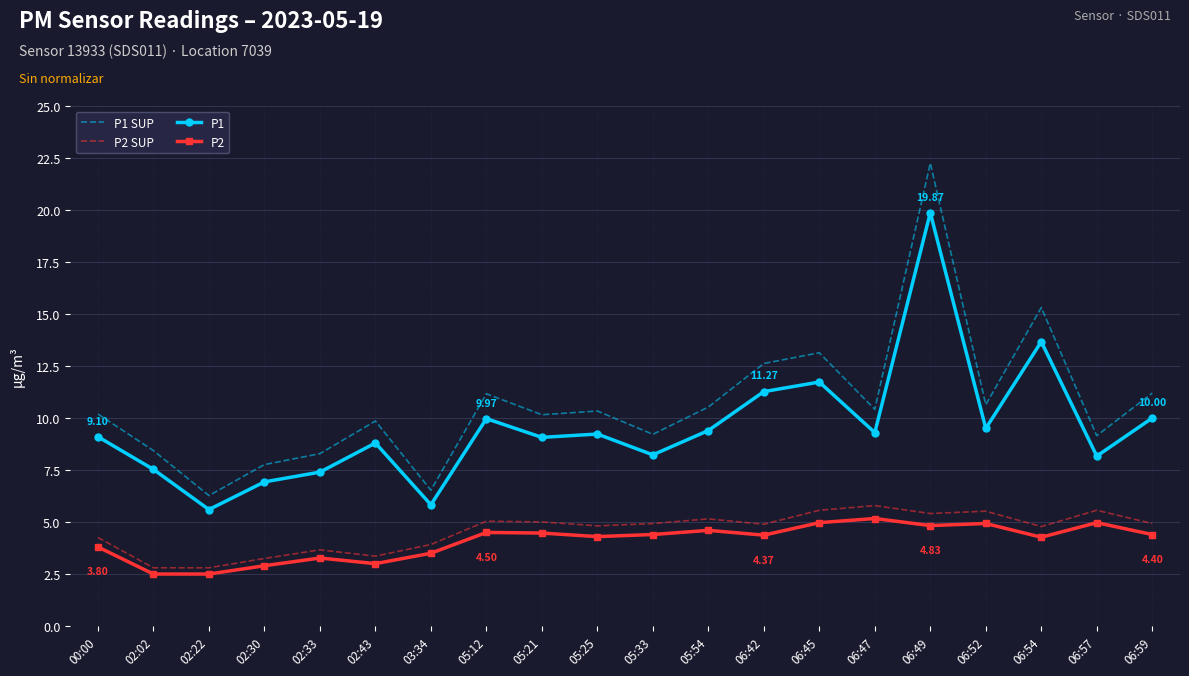

What is the difference between the maximum and minimum values in the P1 series?

14.3